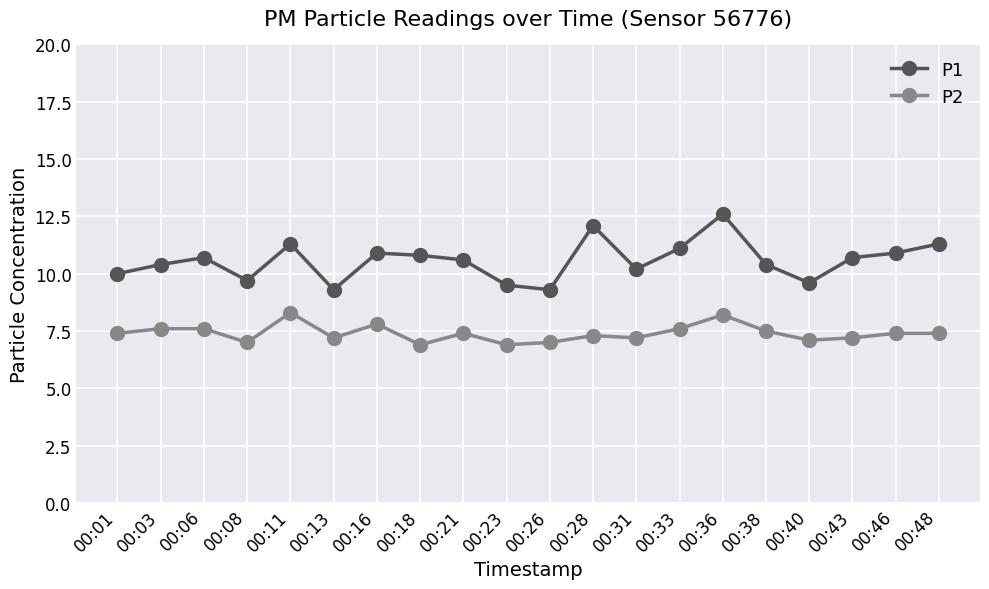

What is the difference between the highest and lowest values at 00:06?

3.1